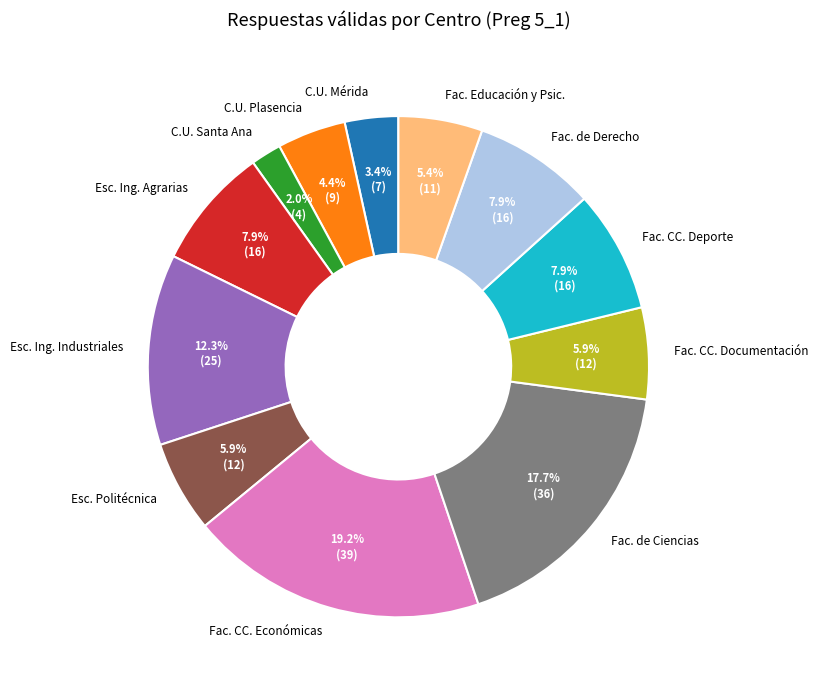

Is there any slice that represents more than half of the pie?

No